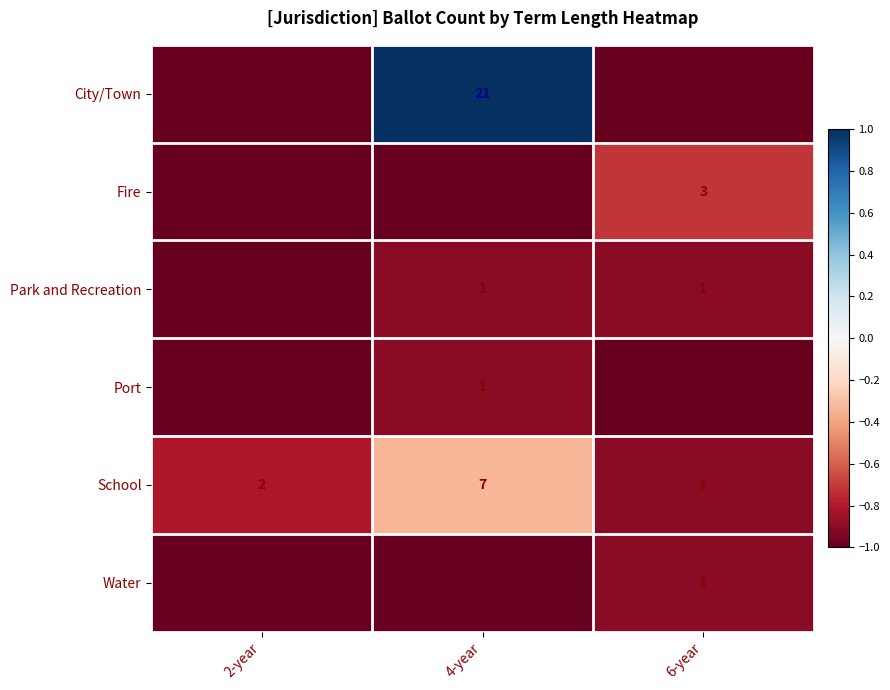

Is the value of School at 2-year greater than the value of Fire at 6-year?

No